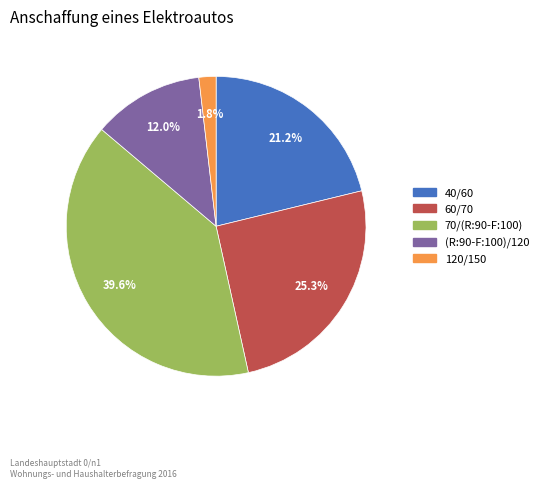

Which has a higher value, 70/(R:90-F:100) or 60/70?

70/(R:90-F:100)